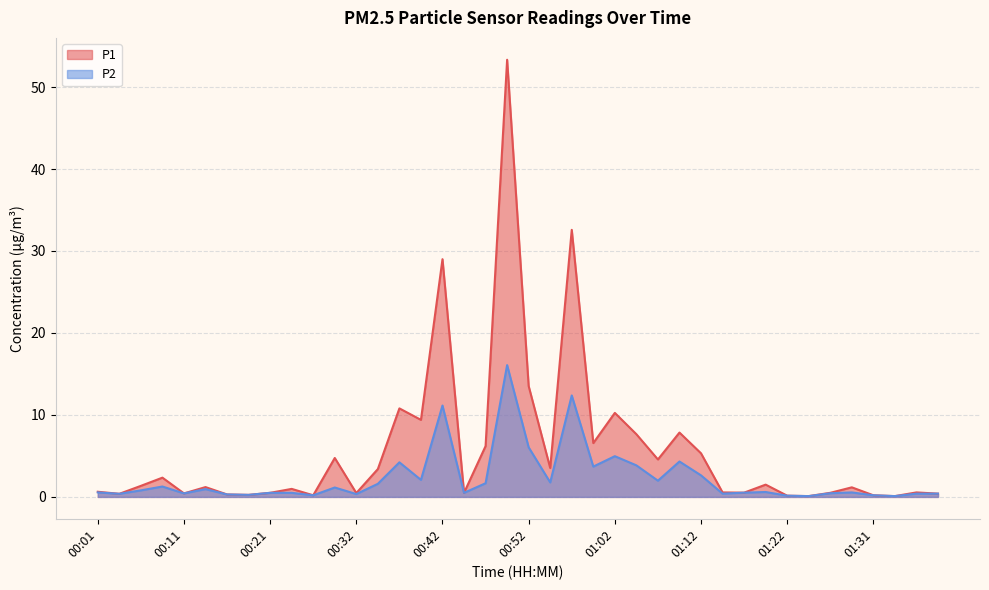

True or false: P2 and P1 cross at least once.

False